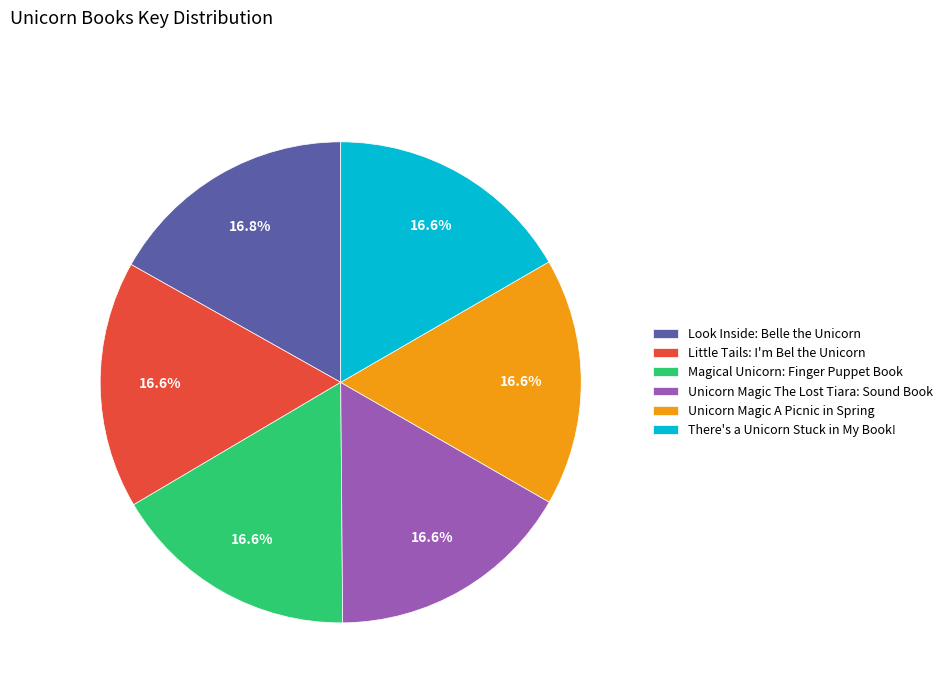

To the nearest percent, what portion does Magical Unicorn: Finger Puppet Book represent?

17%